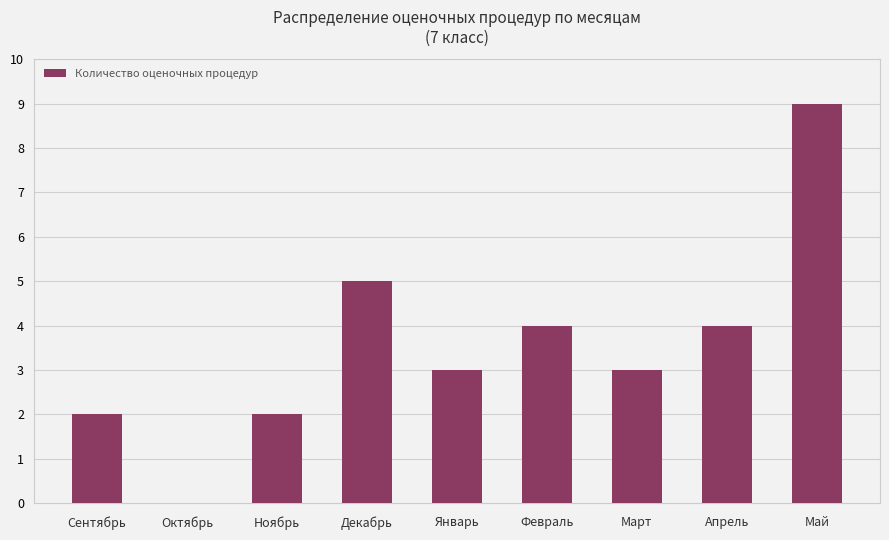

Read the value at Ноябрь.

2